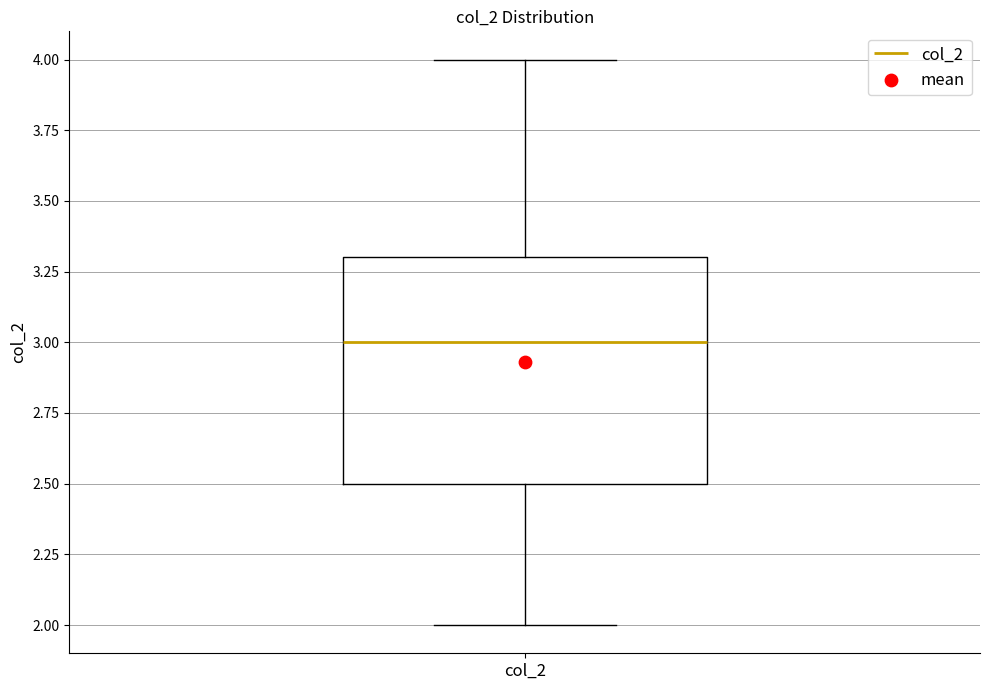

Where does the upper whisker of the box for col_2 end on the y-axis? The values are not printed on the chart, so give them approximately, as read against the axis.

4.0